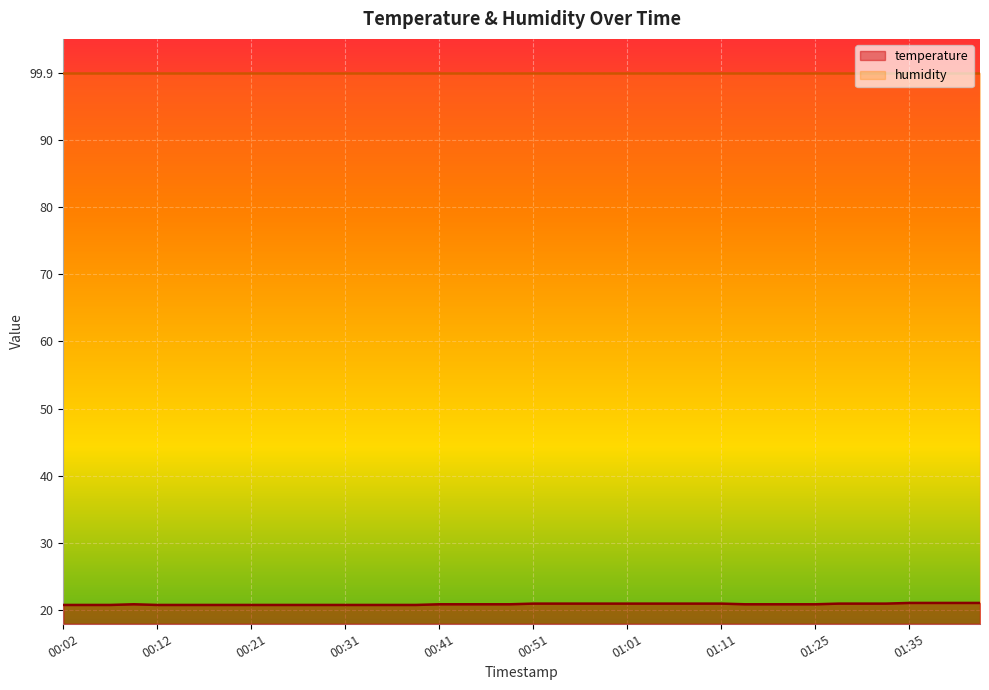

Rank the categories by value from highest to lowest.

01:35, 01:37, 01:40, 01:42, 00:51, 00:54, 00:56, 00:59, 01:01, 01:04, 01:07, 01:09, 01:11, 01:27, 01:30, 01:32, 00:09, 00:41, 00:44, 00:46, 00:49, 01:14, 01:16, 01:19, 01:25, 00:02, 00:04, 00:07, 00:12, 00:14, 00:17, 00:19, 00:21, 00:24, 00:26, 00:29, 00:31, 00:34, 00:36, 00:39